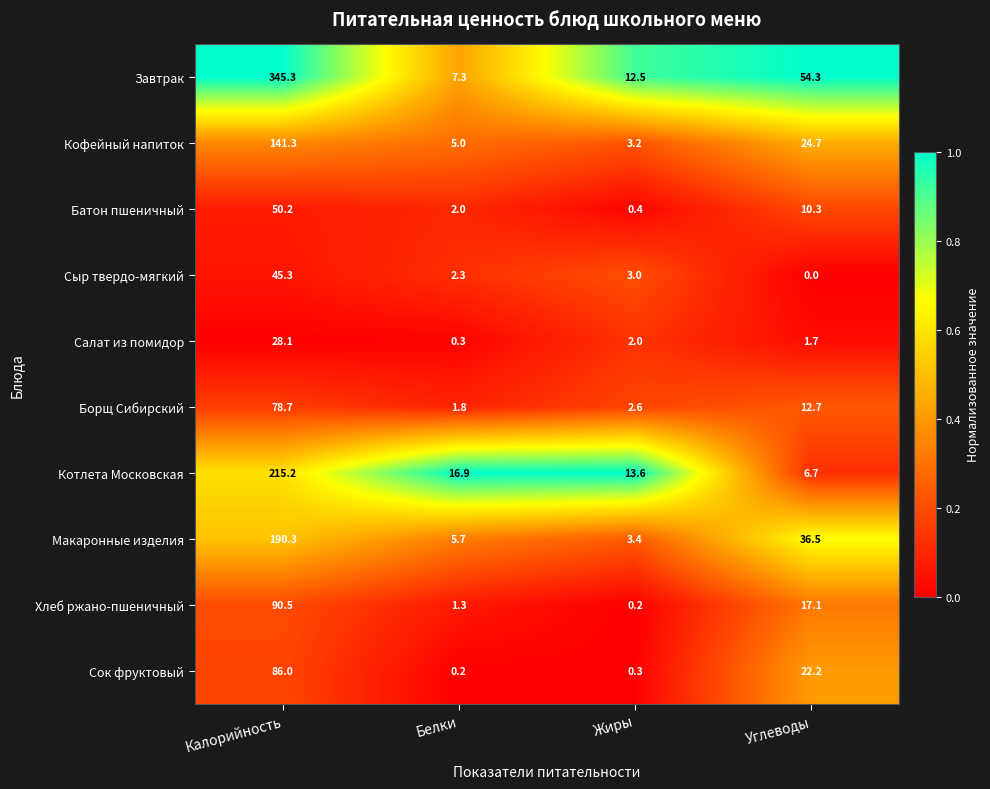

The Макаронные изделия series shows 5.7 at Белки. True or false?

True